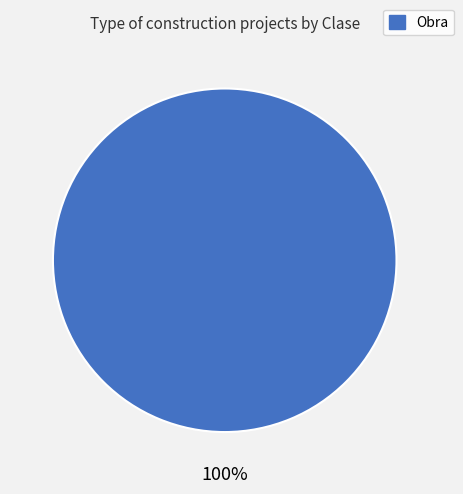

The Obra slice represents 100% of the pie. True or false?

True